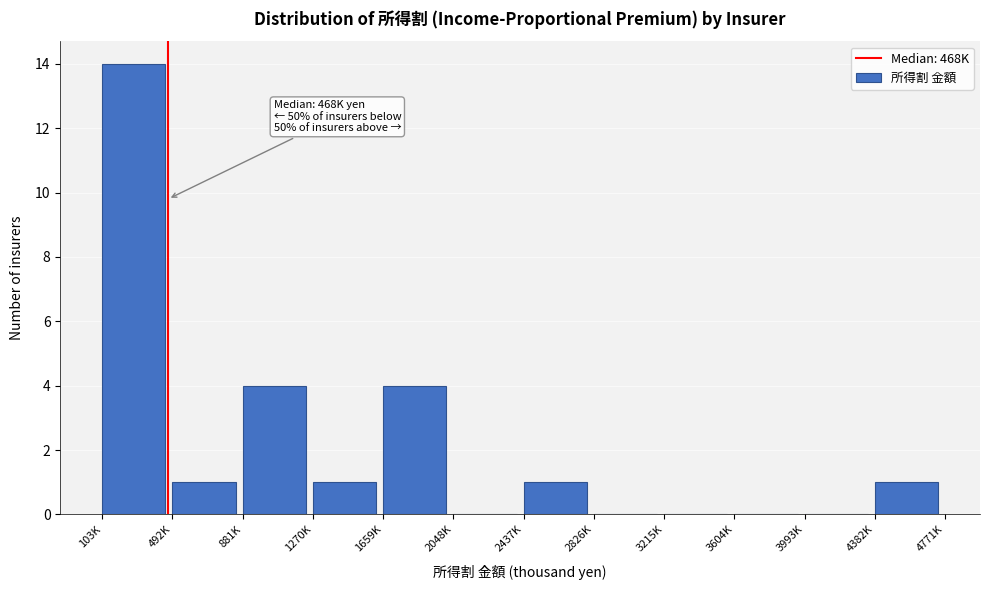

Reading left to right, extract all data points from this chart.

103K=14	492K=1	881K=4	1270K=1	1659K=4	2048K=0	2437K=1	2826K=0	3215K=0	3604K=0	3993K=0	4382K=1